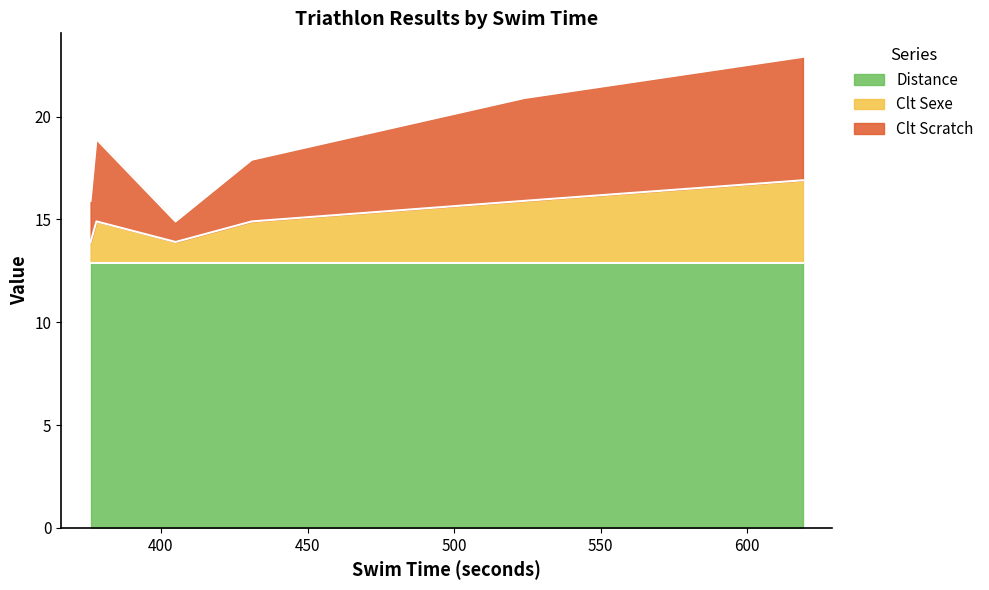

What is the maximum value for Distance?

12.9